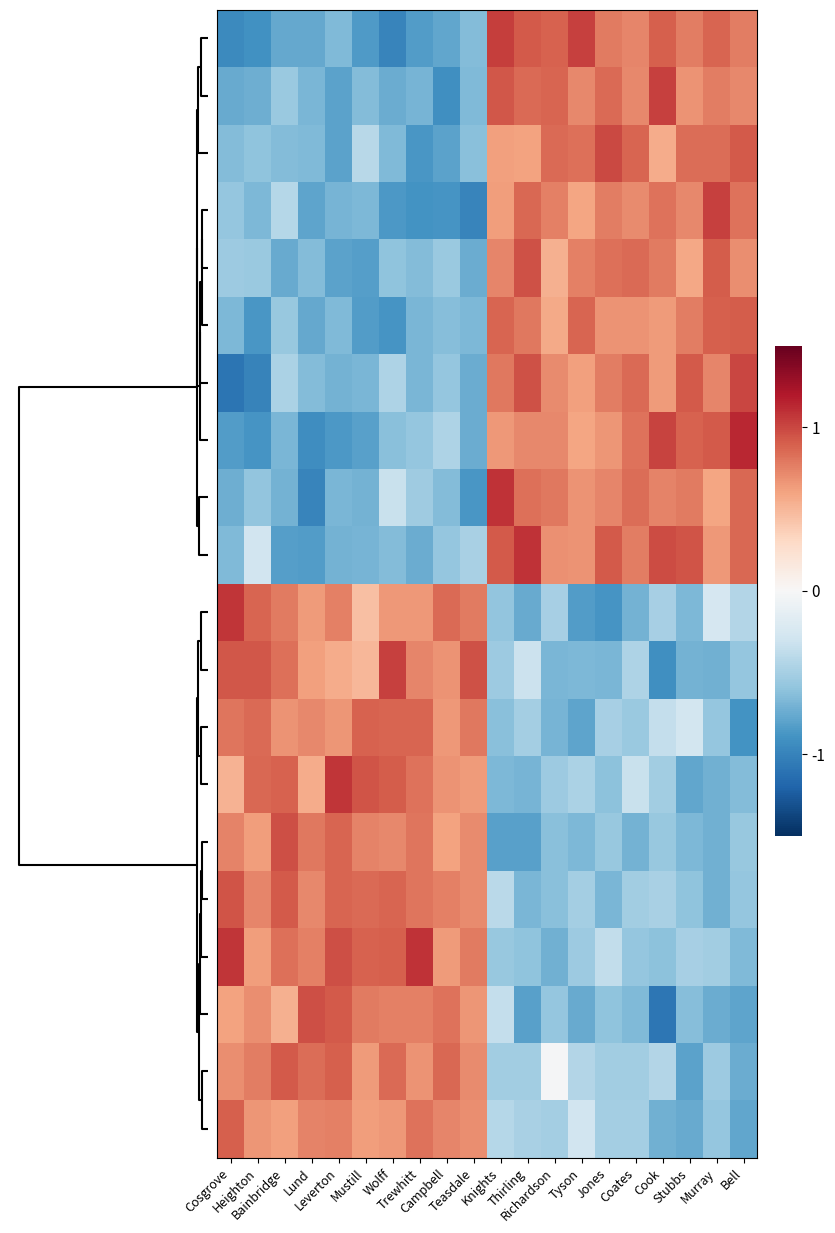

At how many categories does at least one series exceed 0?

20